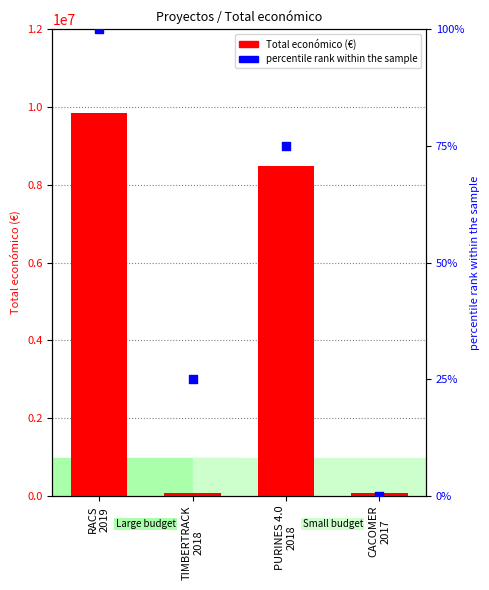

What are all the series names shown in the legend?

Total económico, percentile rank within the sample